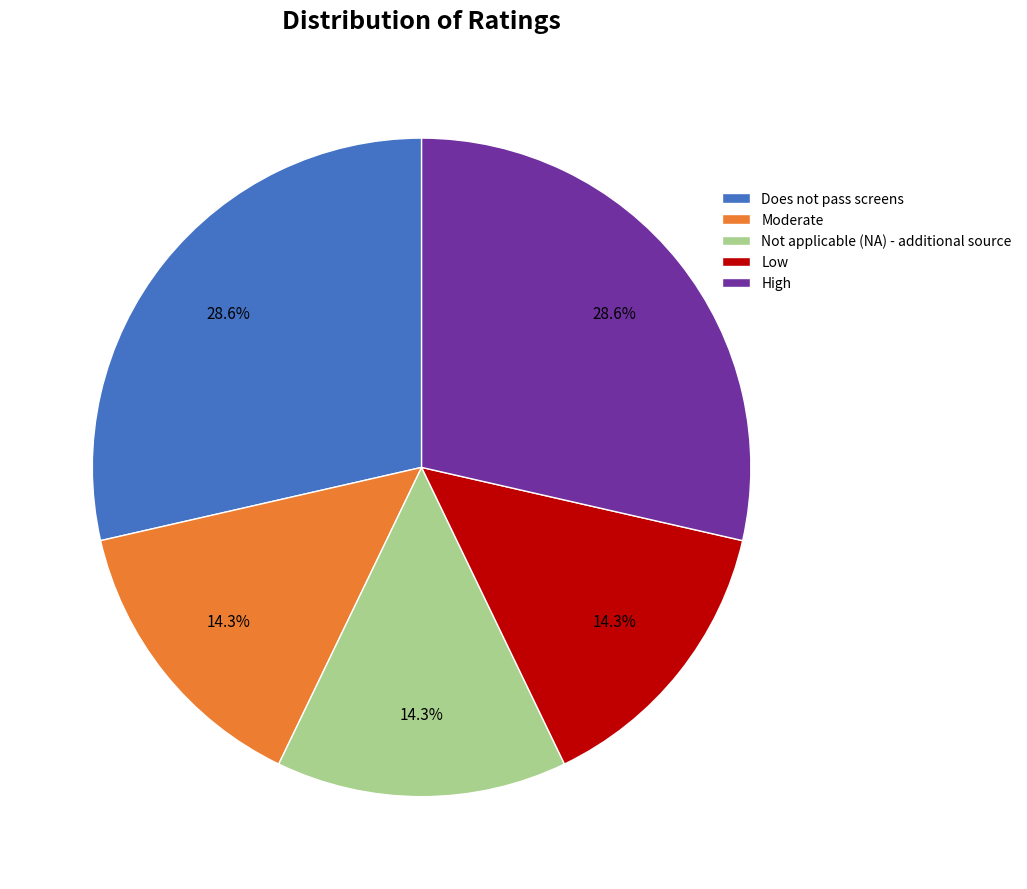

Approximately how many times larger is the value at Does not pass screens compared to Low?

2.0